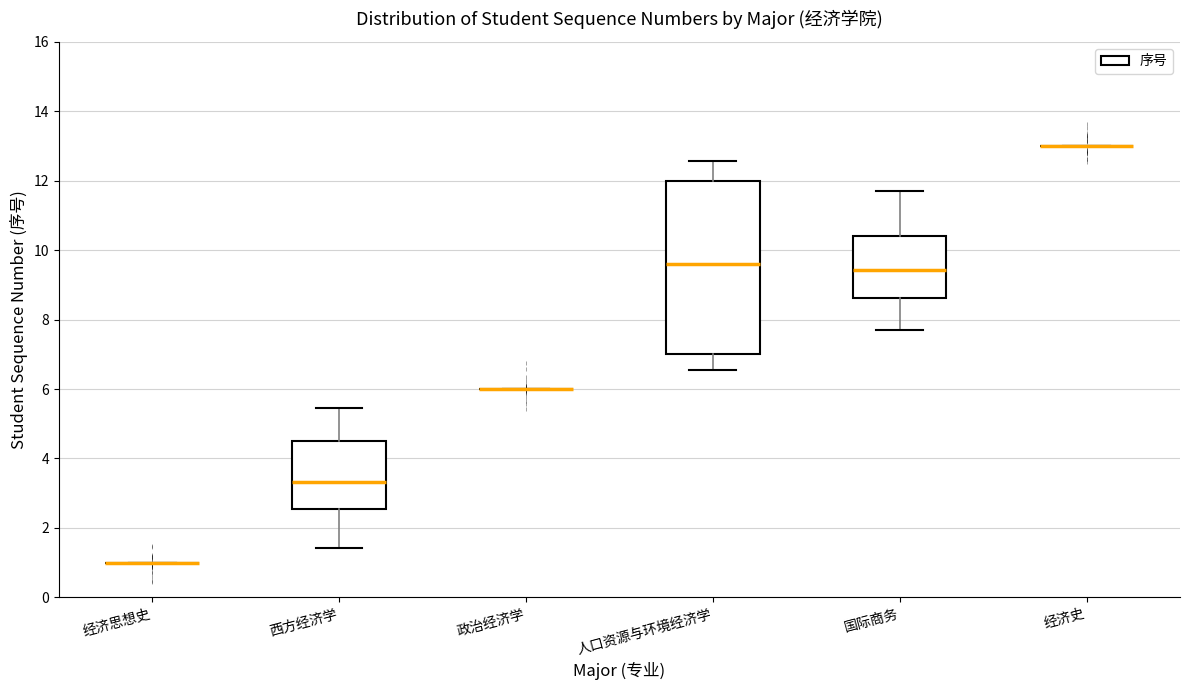

Reading left to right, read every box against the y-axis: the position of its median line, the range the box covers, and the ends of its whiskers. The values are not printed on the chart, so give them approximately, as read against the axis.

经济思想史: box collapsed to a line at 1.0, whiskers 1.0 to 1.0
西方经济学: median 3.4, box 2.6 to 4.4, whiskers 1.4 to 5.4
政治经济学: box collapsed to a line at 6.0, whiskers 6.0 to 6.0
人口资源与环境经济学: median 9.6, box 7.0 to 12.0, whiskers 6.6 to 12.6
国际商务: median 9.4, box 8.6 to 10.4, whiskers 7.8 to 11.6
经济史: box collapsed to a line at 13.0, whiskers 13.0 to 13.0